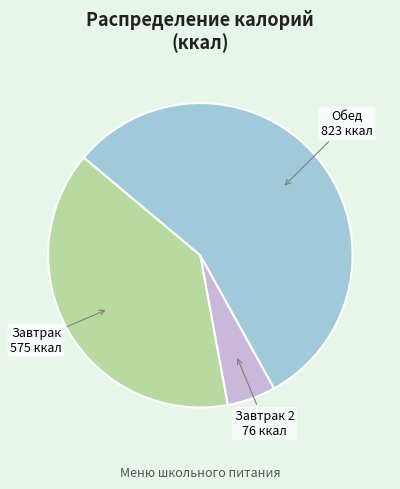

Is there any slice that represents more than half of the pie?

Yes